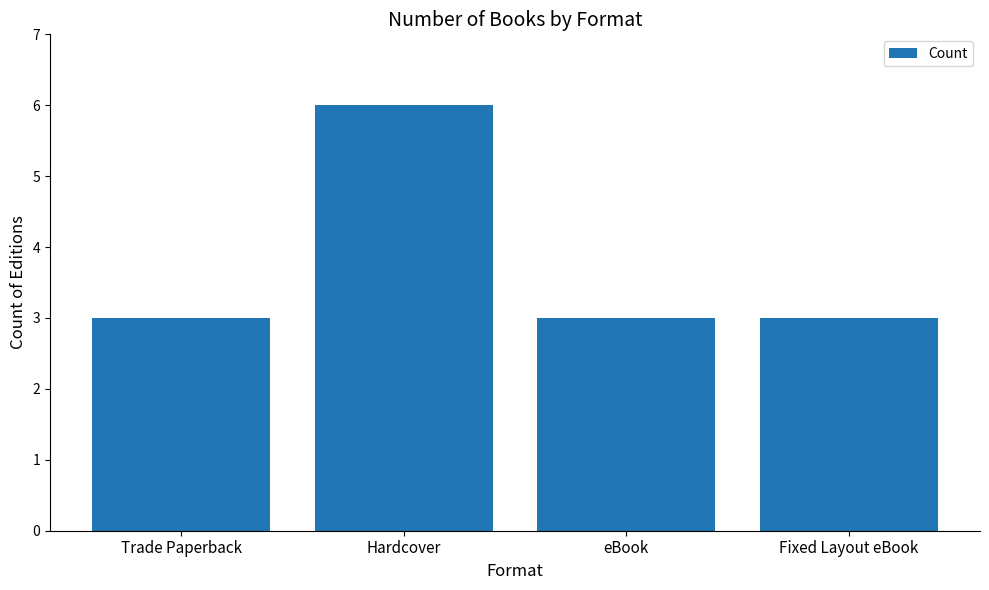

Reading left to right, list all the values displayed in this chart.

Trade Paperback=3	Hardcover=6	eBook=3	Fixed Layout eBook=3